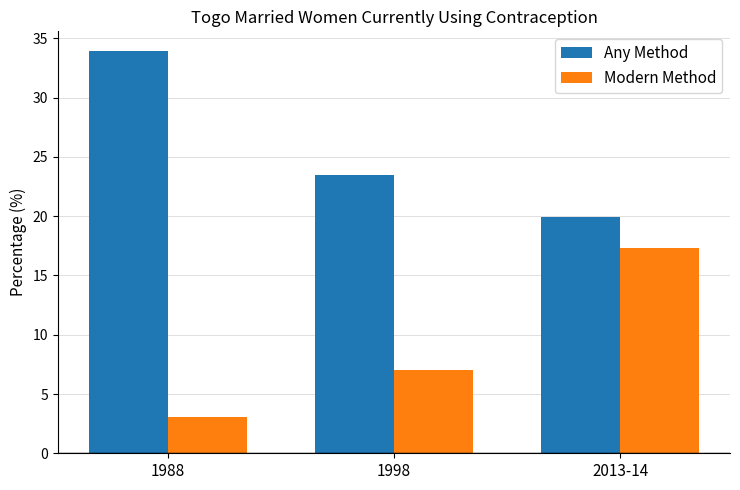

What is the sum of the Any Method values at 1998 and 1988?

57.4